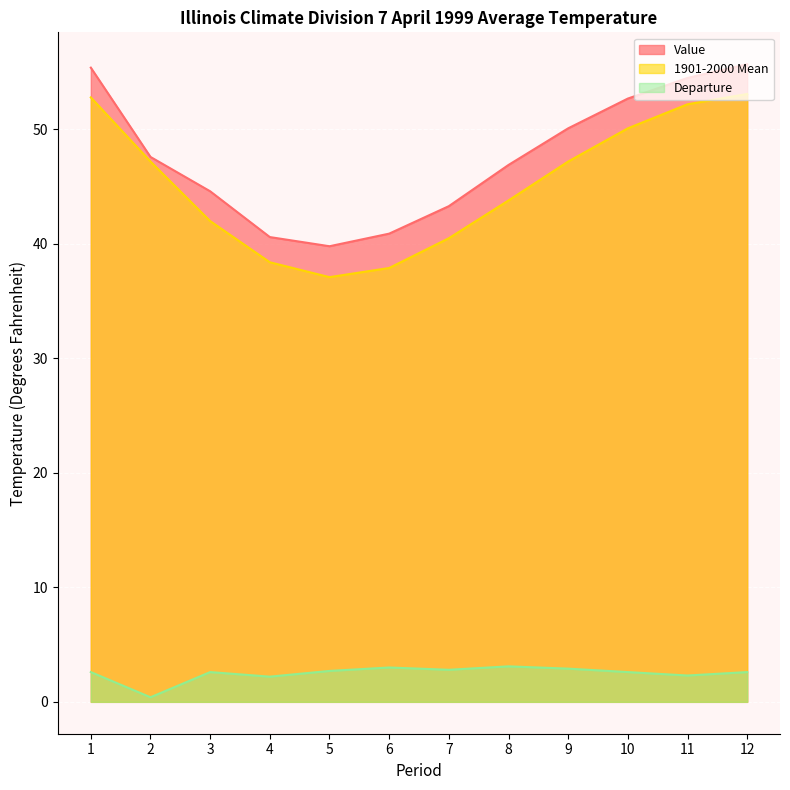

Reading left to right, extract all data points from this chart.

Value: 1=55.4	2=47.6	3=44.6	4=40.6	5=39.8	6=40.9	7=43.3	8=46.9	9=50.1	10=52.7	11=54.5	12=55.7
1901-2000 Mean: 1=52.8	2=47.2	3=42.0	4=38.4	5=37.1	6=37.9	7=40.5	8=43.8	9=47.2	10=50.1	11=52.2	12=53.1
Departure: 1=2.6	2=0.4	3=2.6	4=2.2	5=2.7	6=3.0	7=2.8	8=3.1	9=2.9	10=2.6	11=2.3	12=2.6